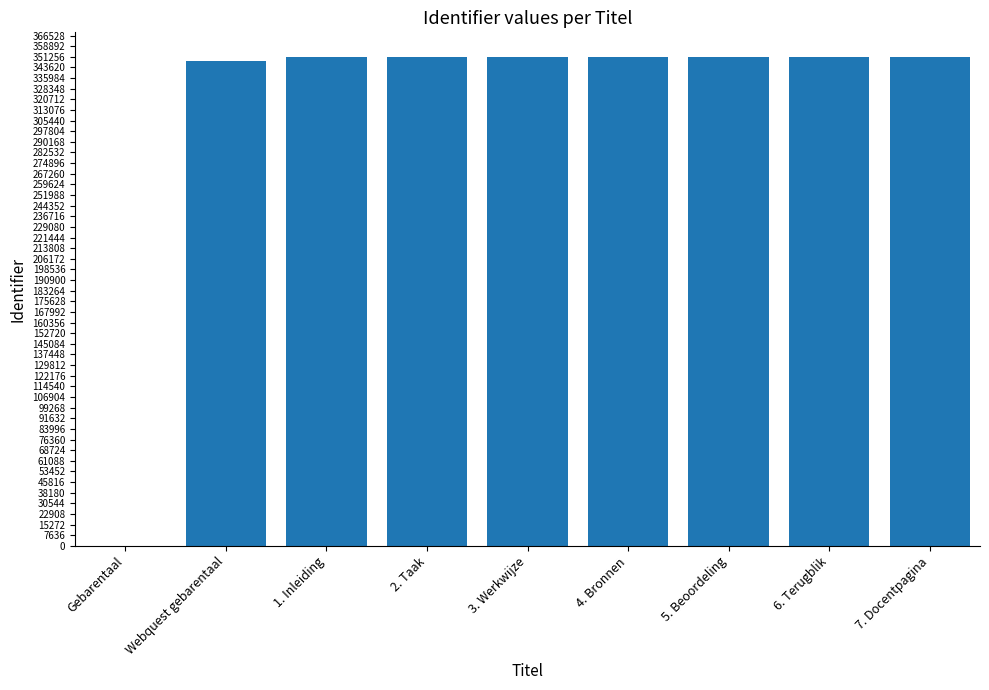

What is the greatest value displayed?

351279